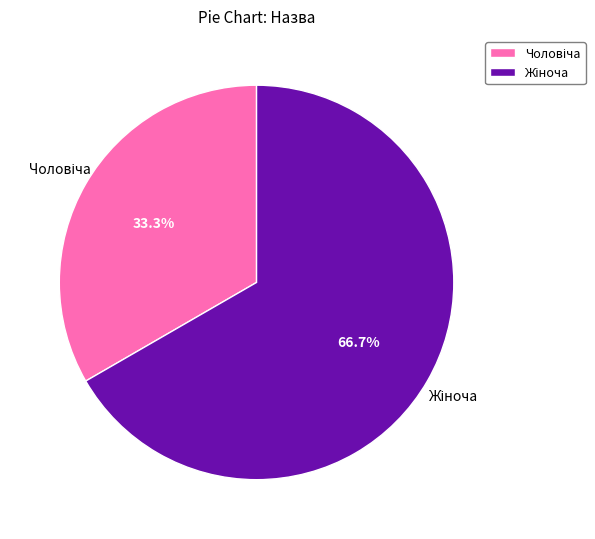

Does any single category account for the majority?

Yes